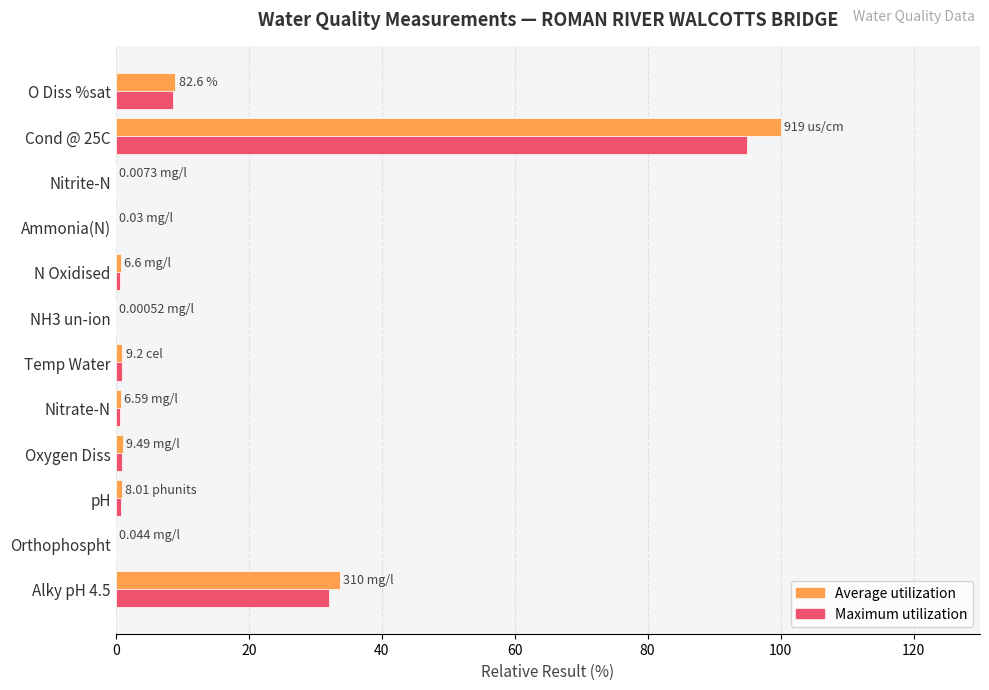

What is the sum of all Maximum utilization values?

139.7